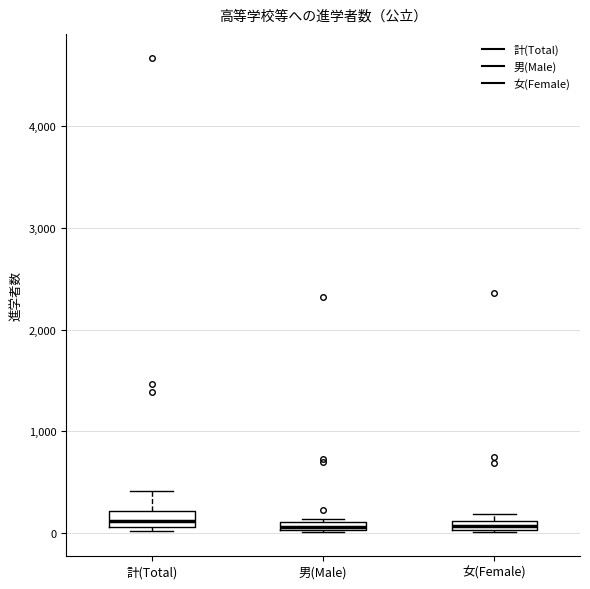

Where is the upper edge of the box for 男(Male) on the y-axis? The values are not printed on the chart, so give them approximately, as read against the axis.

100